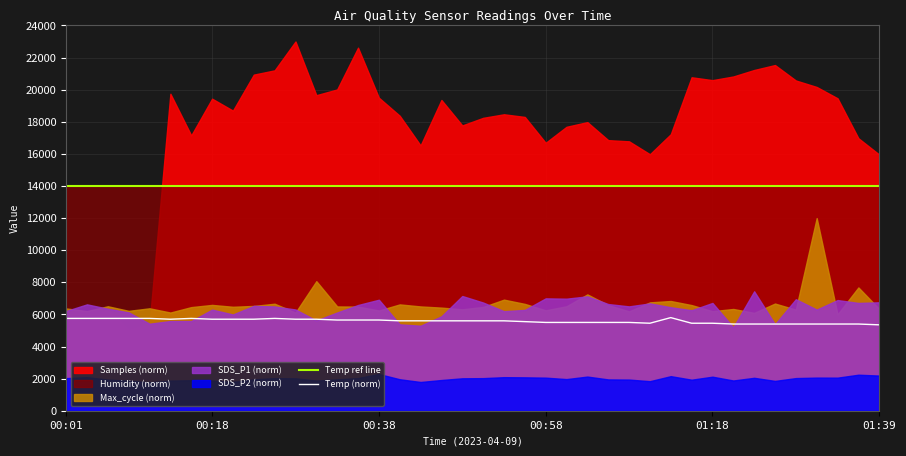

What is the difference between the Temp (norm) values at 32 and 17?

200